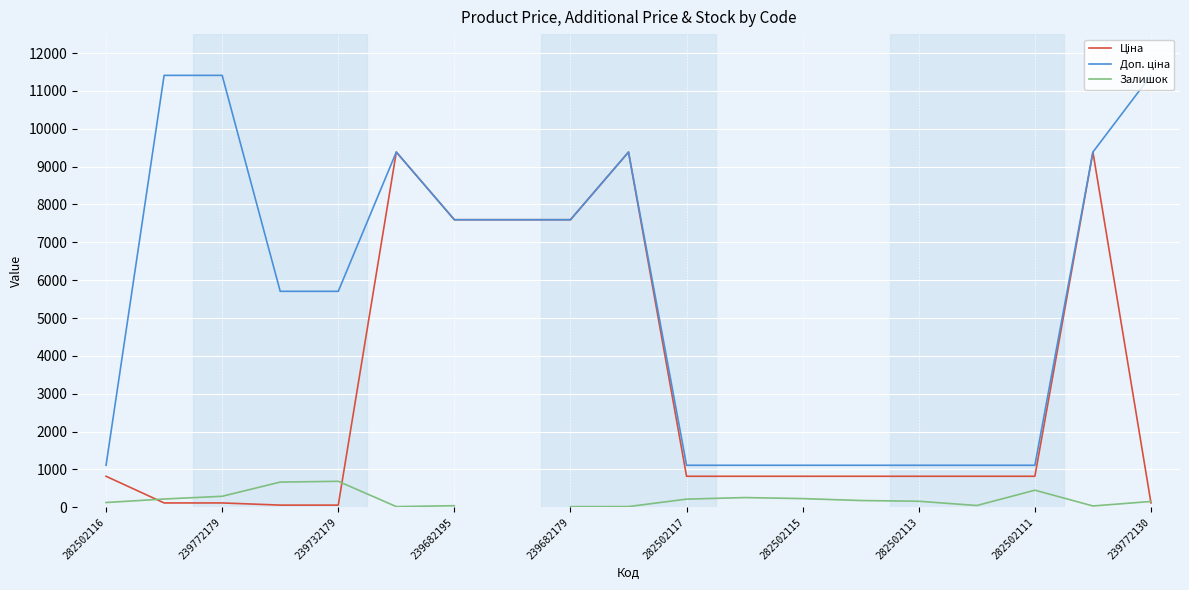

Is the value of Доп. ціна at 239682179 greater than the value of Залишок at 239772179?

Yes